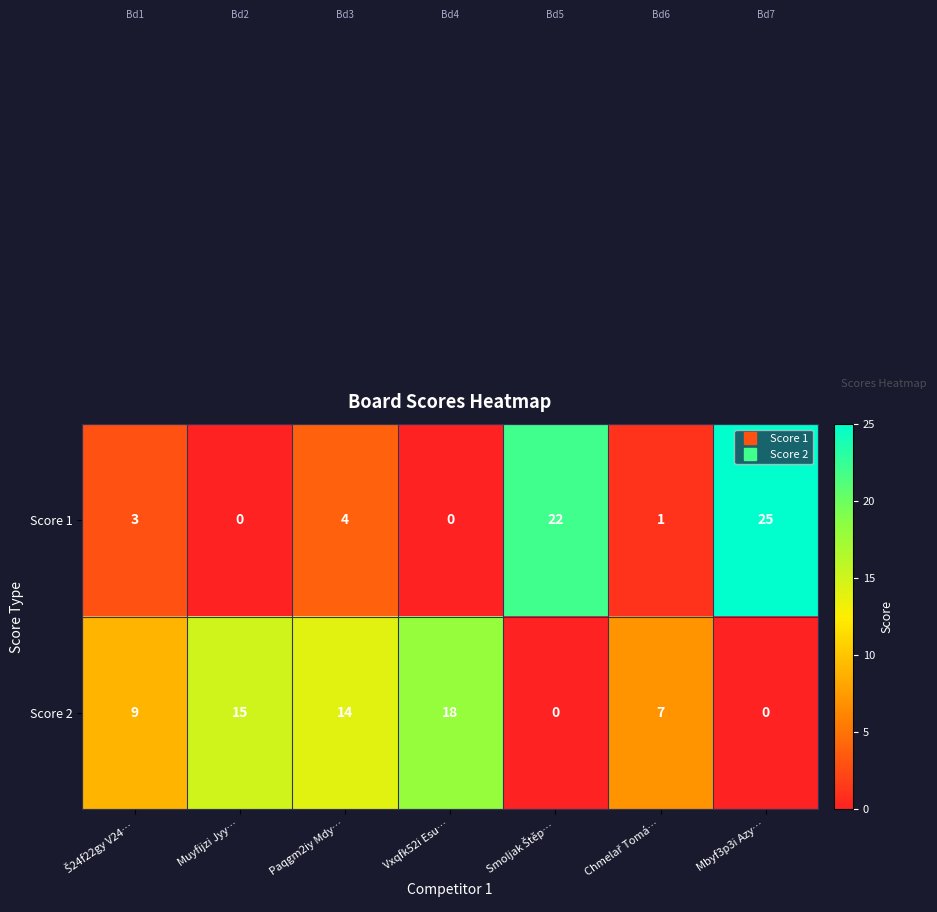

True or false: Score 1 has a value of 0 at Vxqfk52i Esu….

True